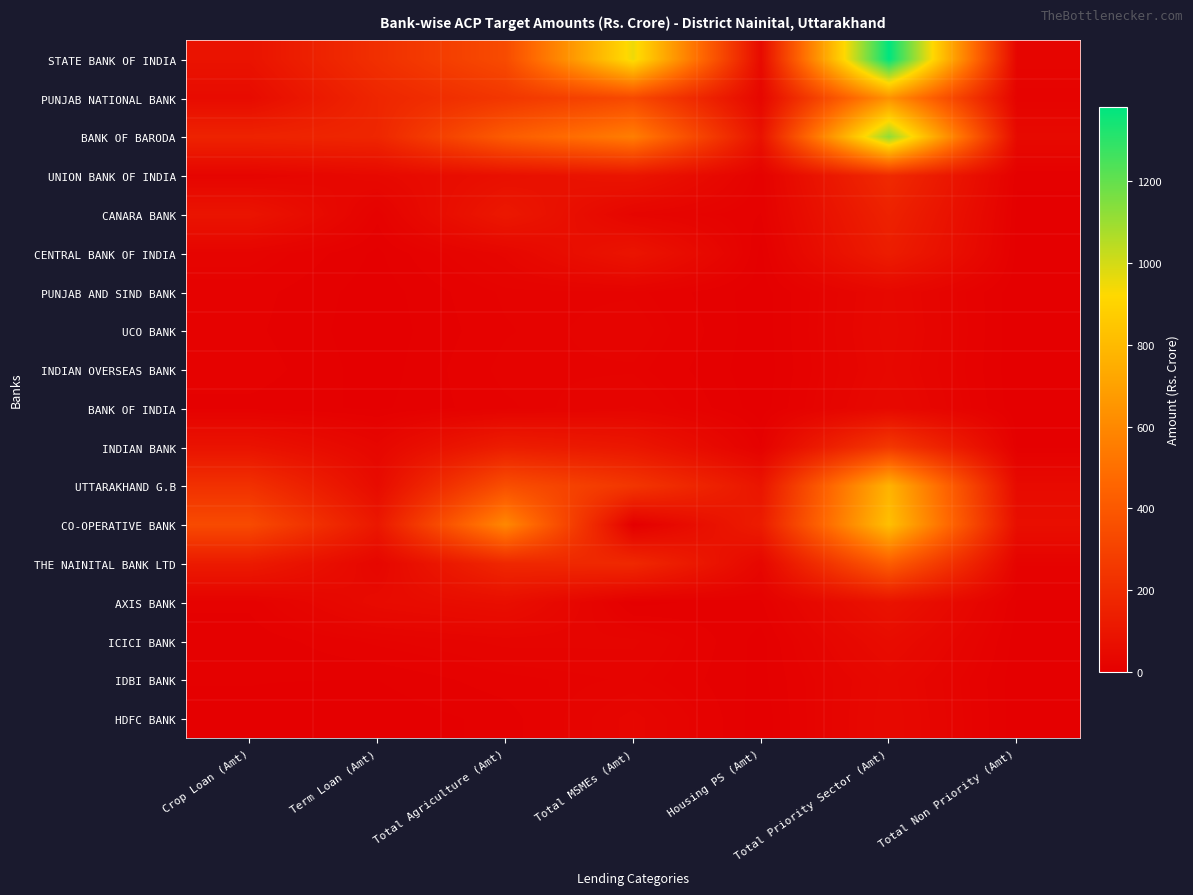

Rank the series by their maximum value, from lowest to highest.

INDIAN OVERSEAS BANK, PUNJAB AND SIND BANK, IDBI BANK, UCO BANK, HDFC BANK, BANK OF INDIA, ICICI BANK, AXIS BANK, CENTRAL BANK OF INDIA, CANARA BANK, UNION BANK OF INDIA, INDIAN BANK, THE NAINITAL BANK LTD, PUNJAB NATIONAL BANK, UTTARAKHAND G.B, CO-OPERATIVE BANK, BANK OF BARODA, STATE BANK OF INDIA